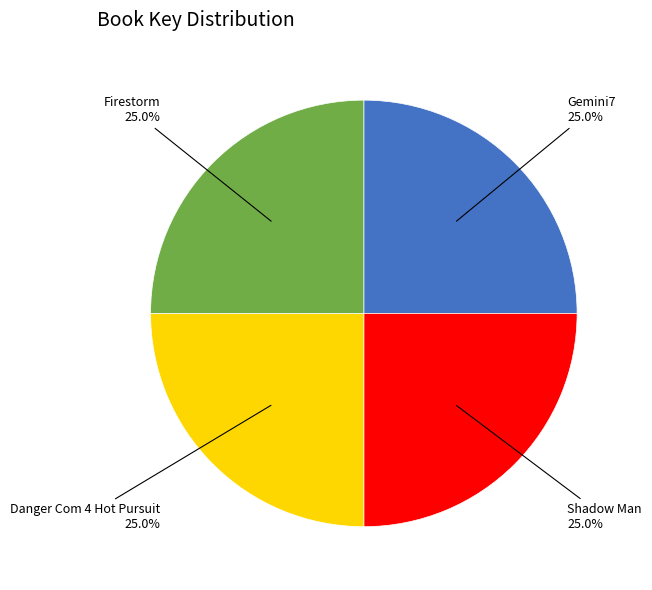

Does any single category account for the majority?

No